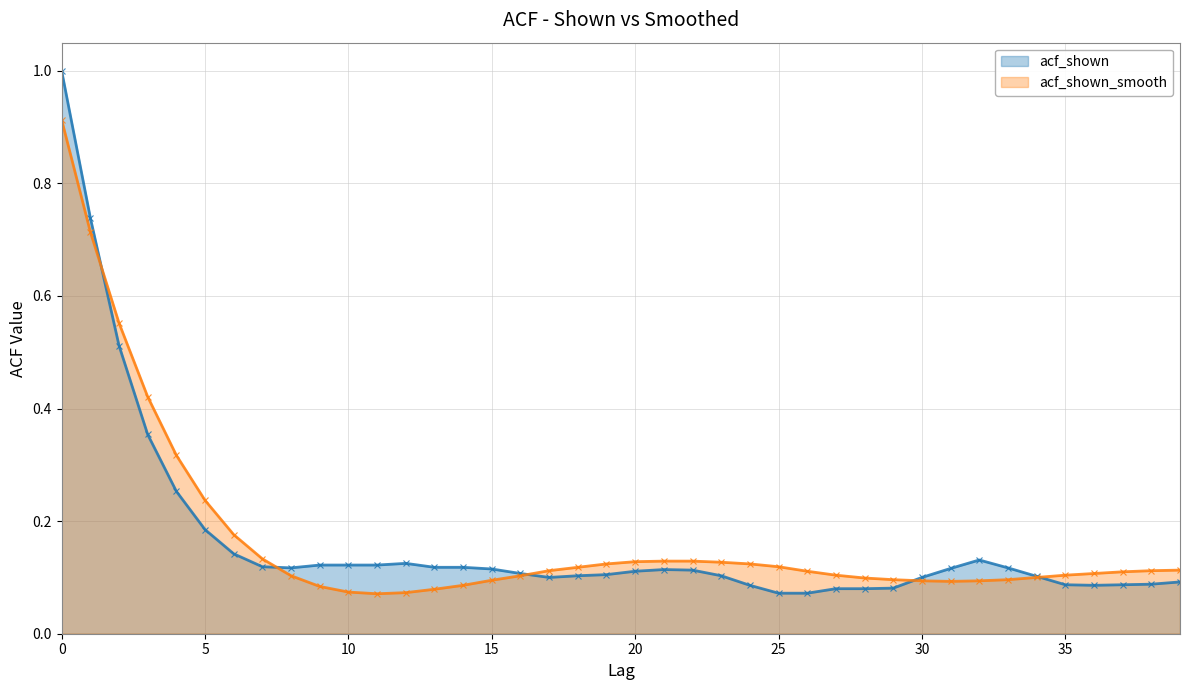

What is the total value across all series at 0?

1.9